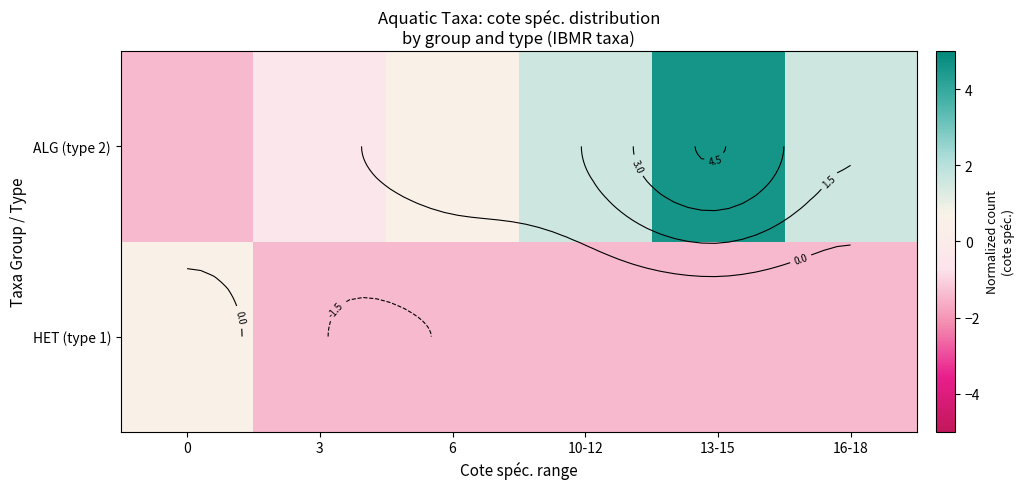

How many distinct data groups are displayed?

2